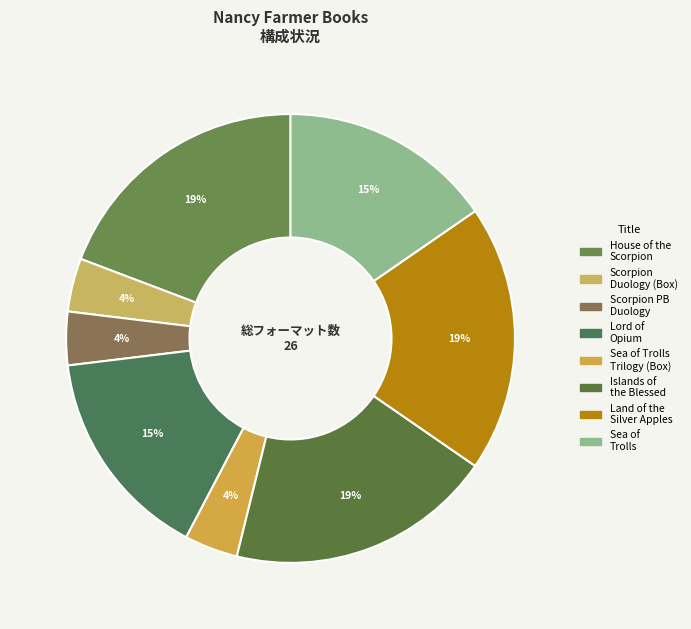

Which category has the biggest portion of the pie?

House of the Scorpion